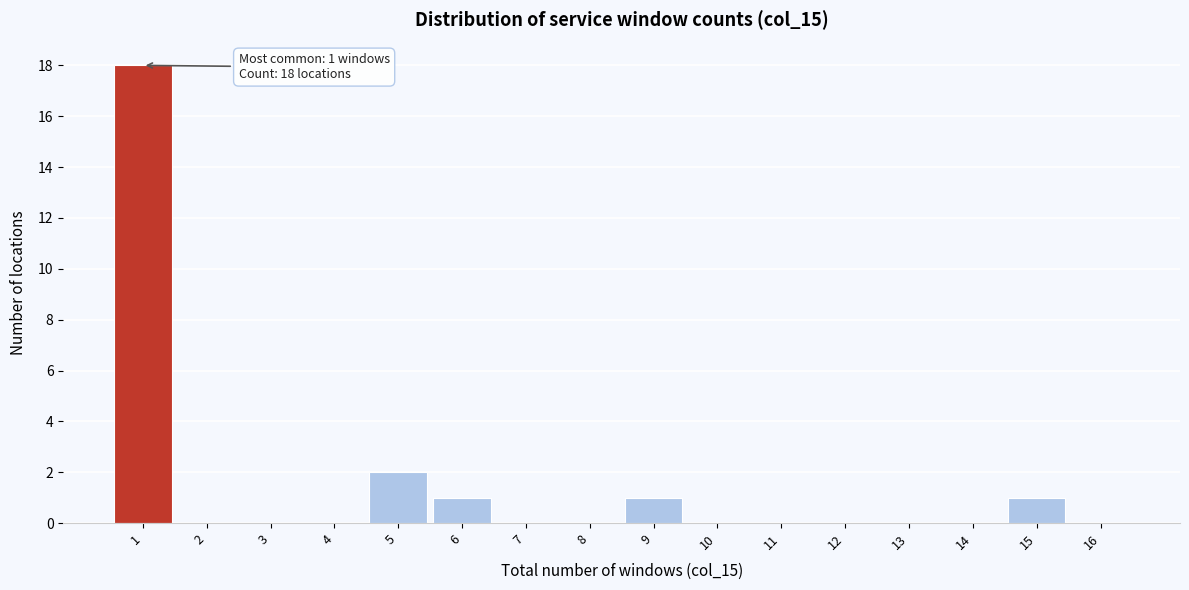

Over which range of the x-axis is the bar tallest?

0.5 to 1.5